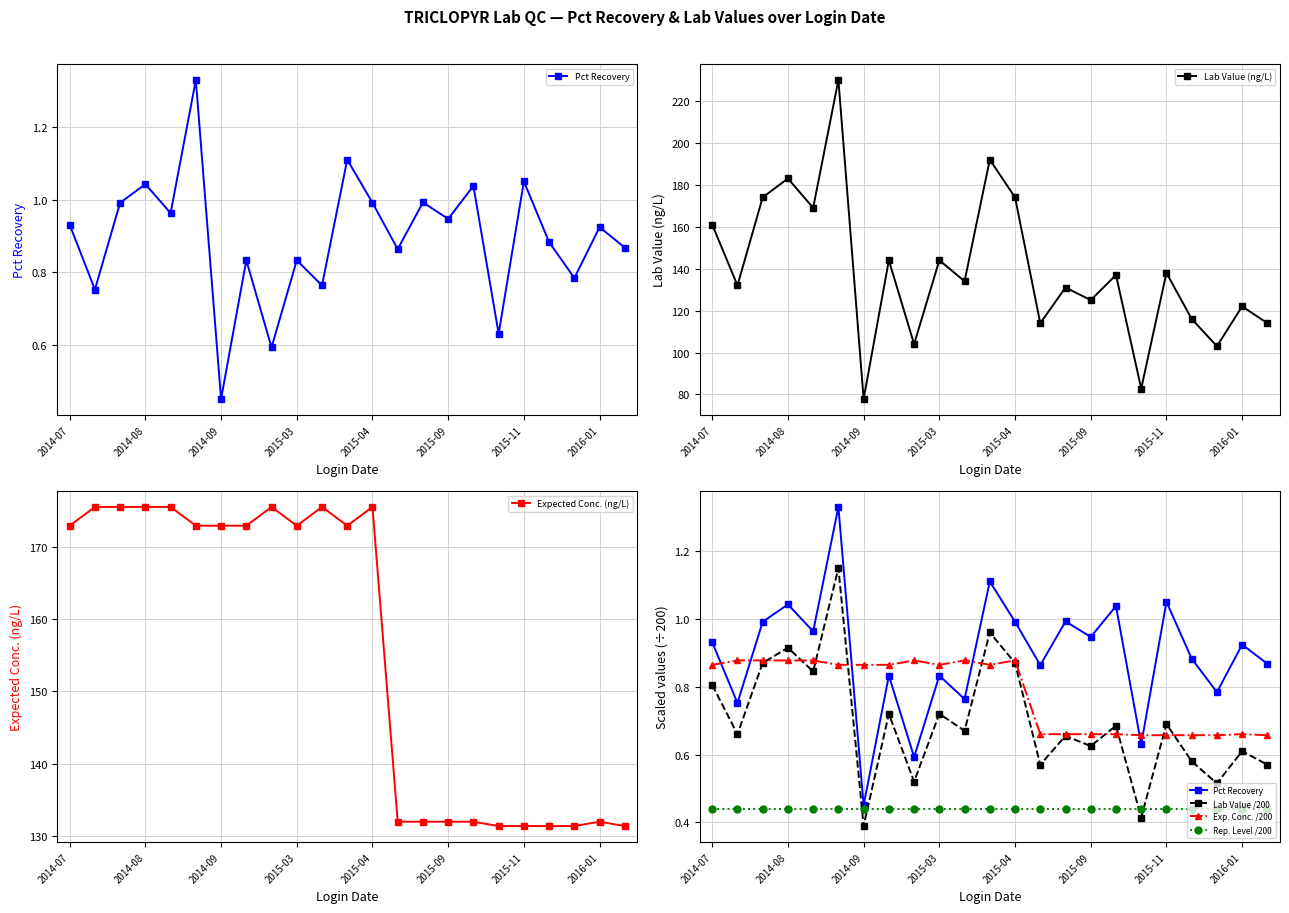

At which label does Lab Value (ng/L) first exceed 134?

2014-07